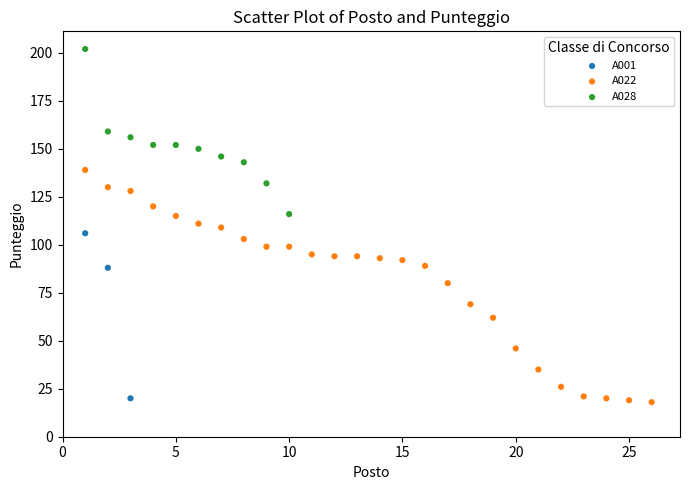

Which series contains the highest Y value?

A028